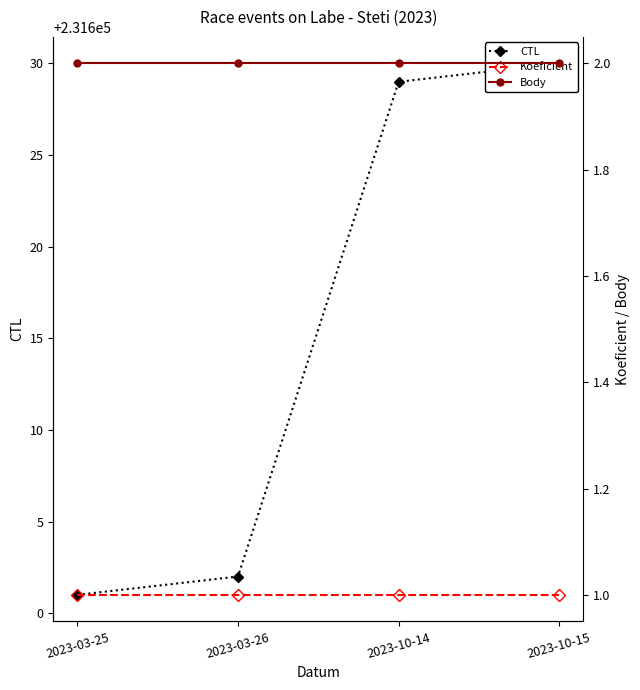

What value does the Body series have at 2023-10-15?

2